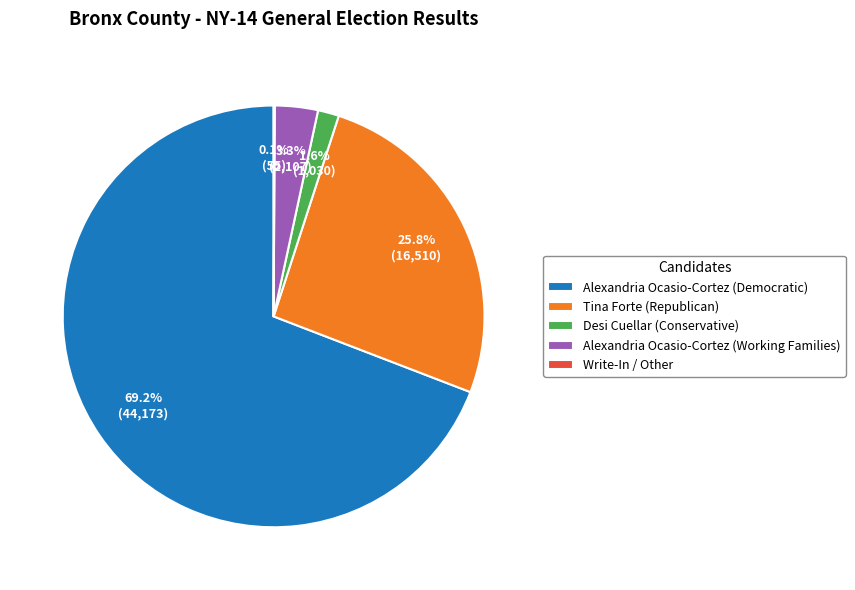

What is the largest slice in the pie chart?

Alexandria Ocasio-Cortez (Democratic)